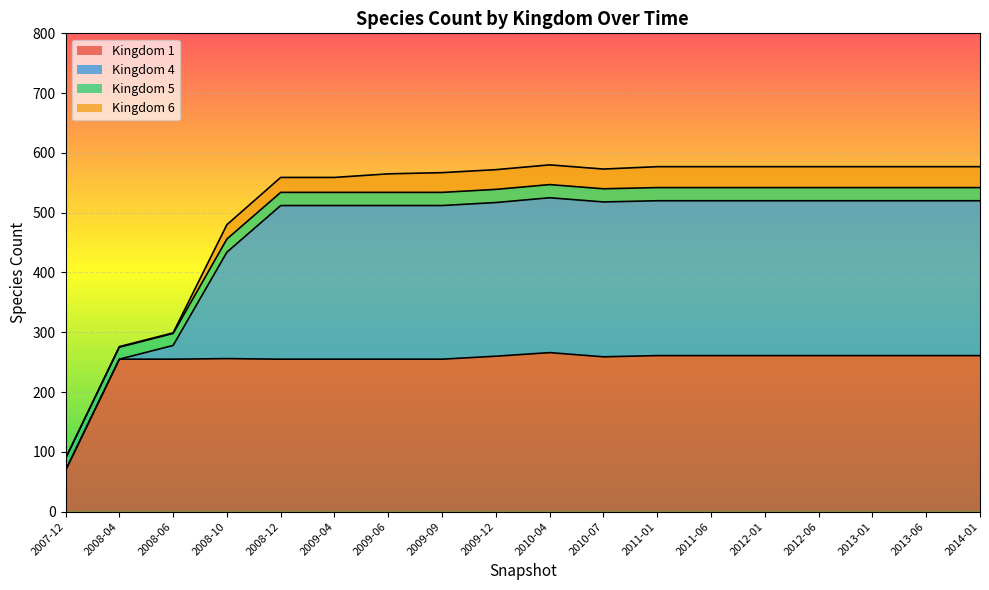

What is the maximum value for Kingdom 1?

266